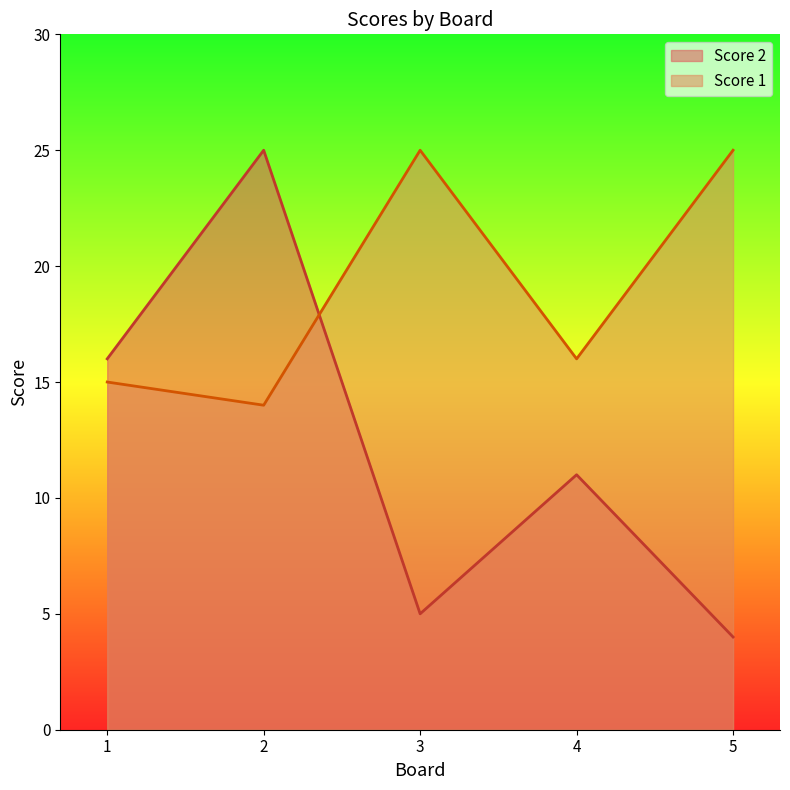

At 5, list the series in order from largest to smallest.

Score 1, Score 2